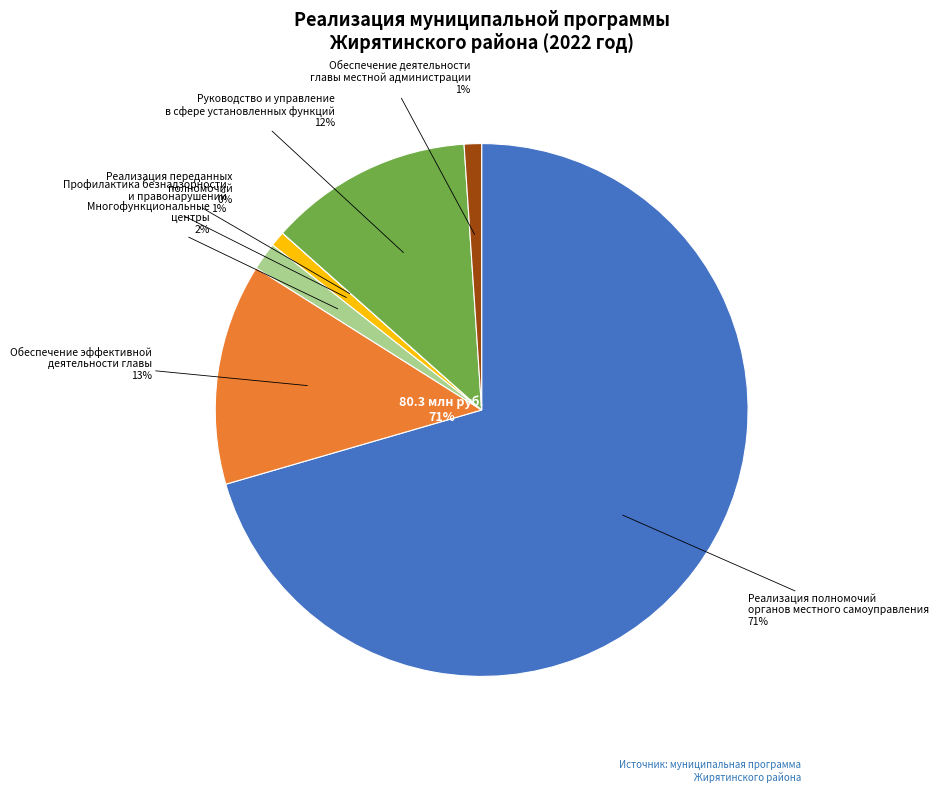

Rank the categories by value from highest to lowest.

Реализация полномочий
органов местного самоуправления, Обеспечение эффективной
деятельности главы, Руководство и управление
в сфере установленных функций, Многофункциональные
центры, Обеспечение деятельности
главы местной администрации, Профилактика безнадзорности
и правонарушений, Реализация переданных
полномочий